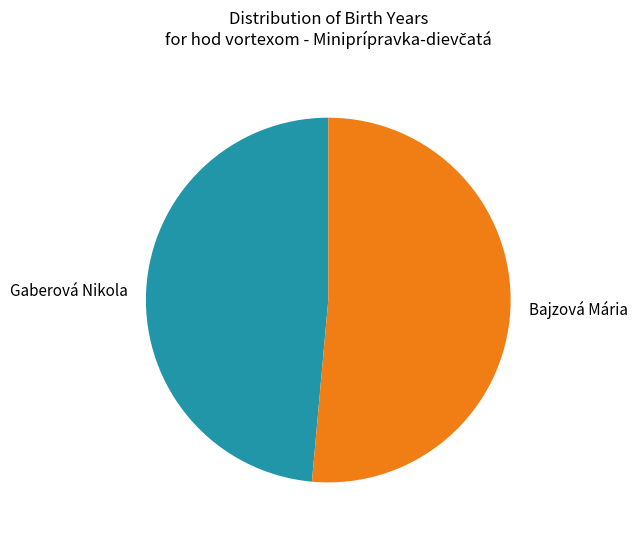

Which category has the biggest portion of the pie?

Bajzová Mária